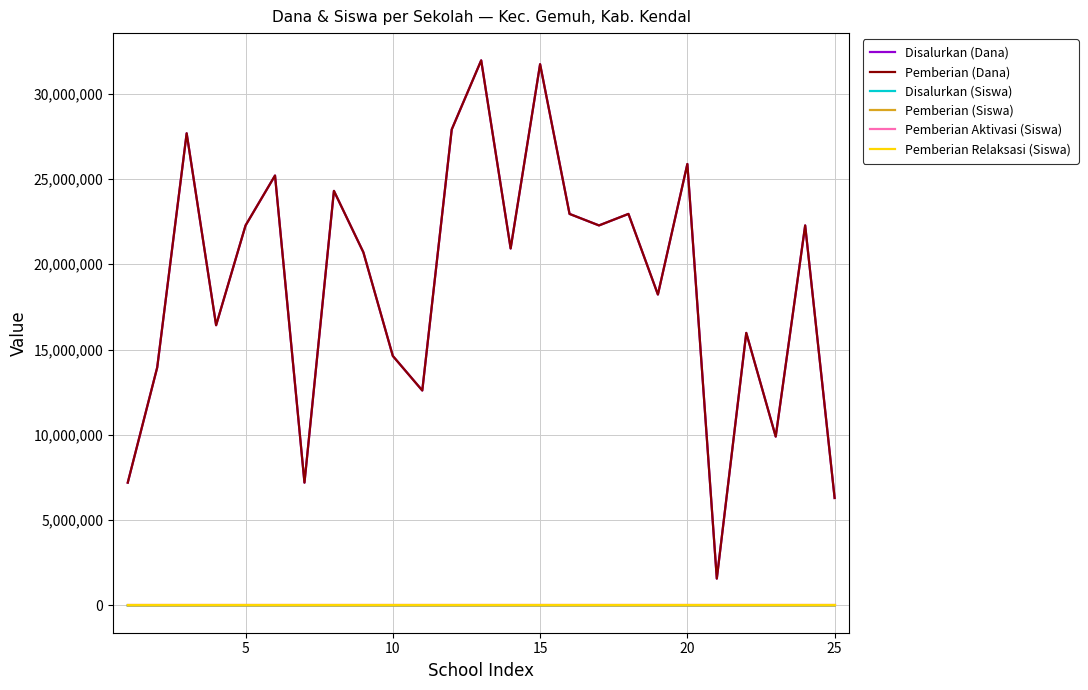

Where is the first local maximum for Disalurkan (Siswa)?

10